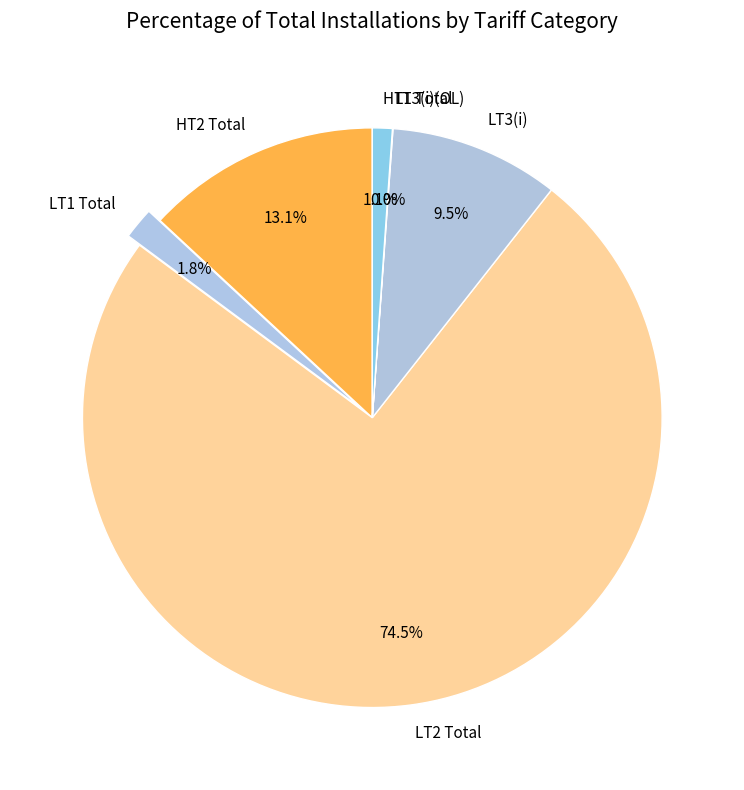

What is the largest slice in the pie chart?

LT2 Total